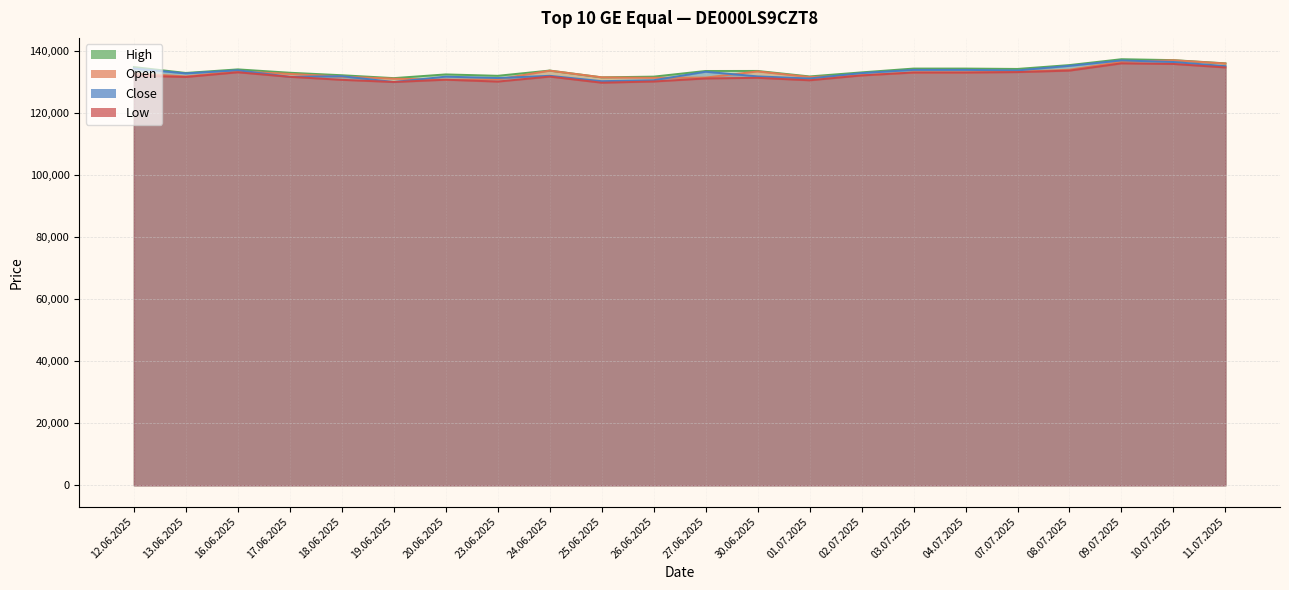

Does the chart have visible grid lines?

Yes